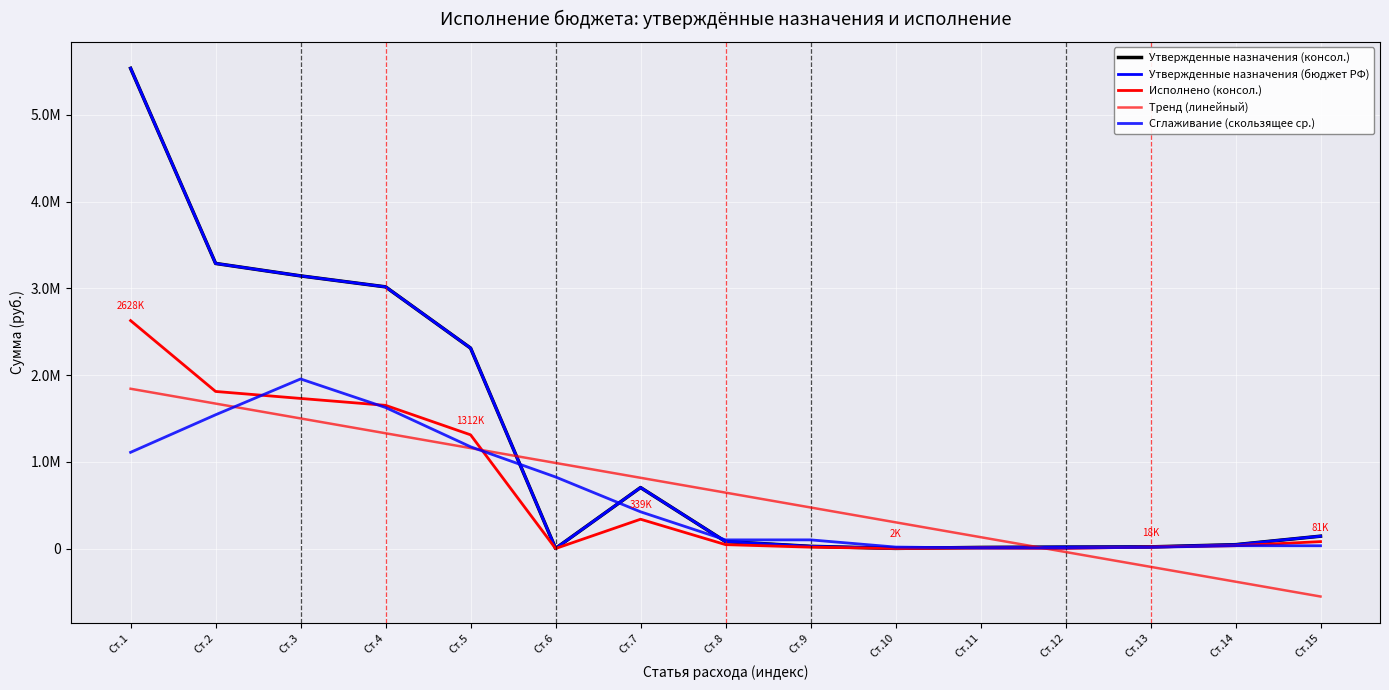

Does the chart have visible grid lines?

Yes